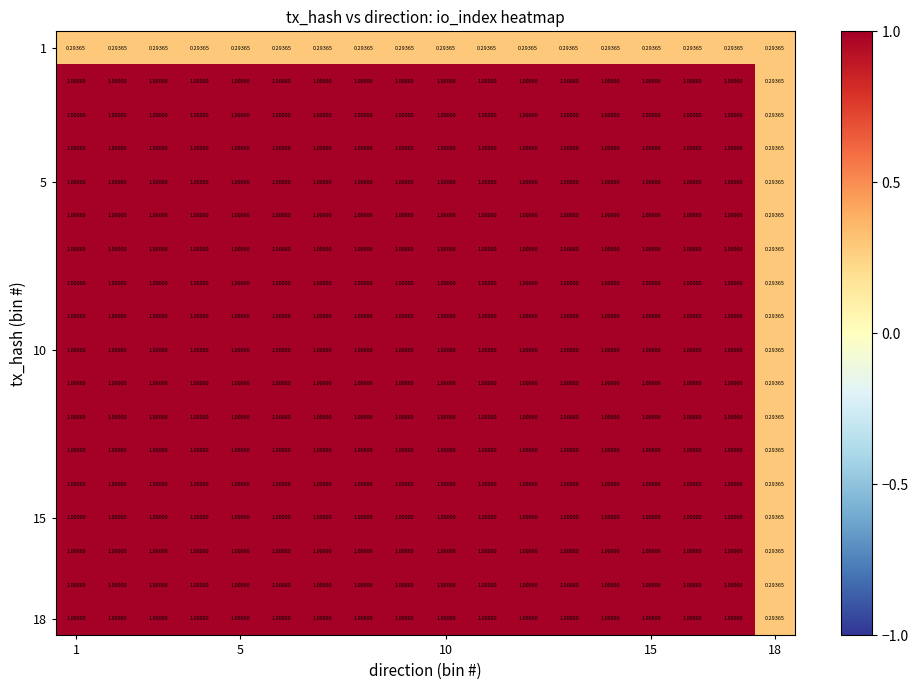

How many data points does each series have?

18